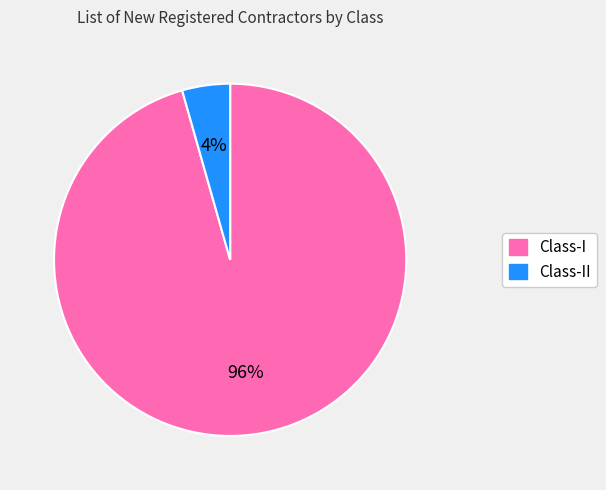

What percentage is the Class-I slice, to the nearest percent?

96%